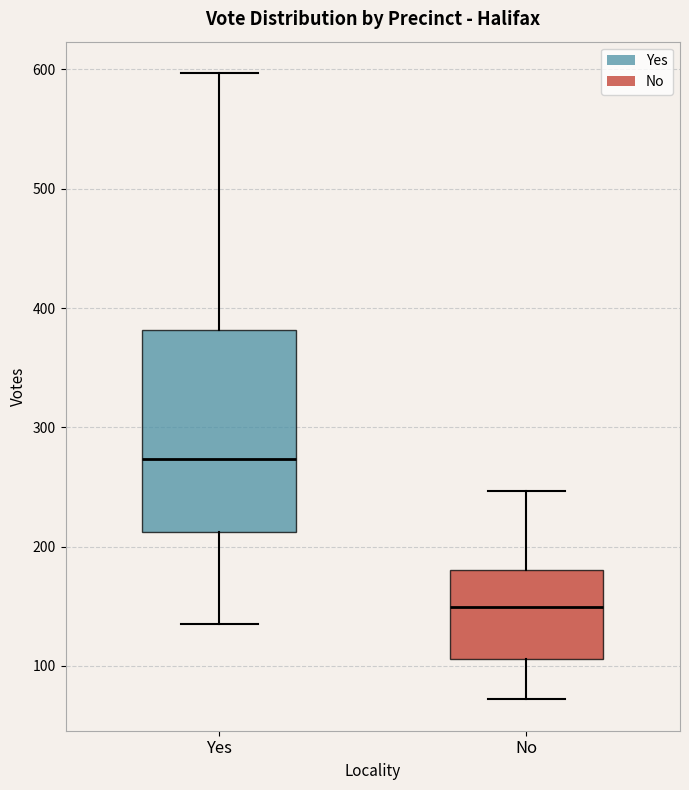

Which box is the tallest, from its lower edge to its upper edge?

Yes